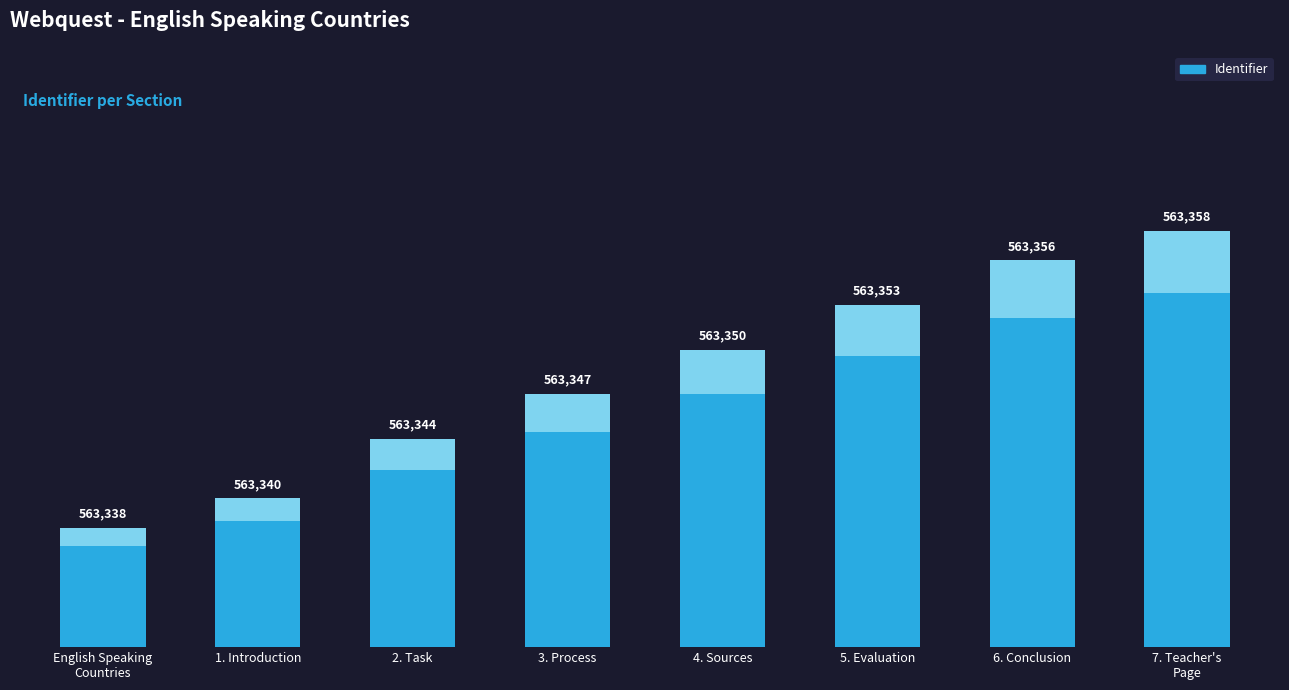

How many series are shown in this chart?

1